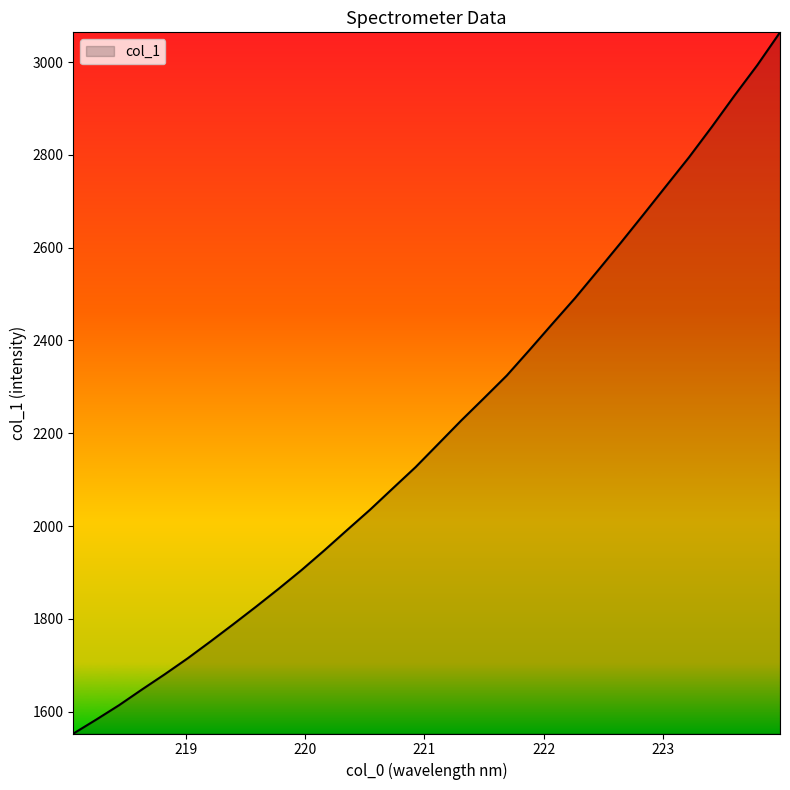

What is the difference between the maximum and minimum values?

1511.3